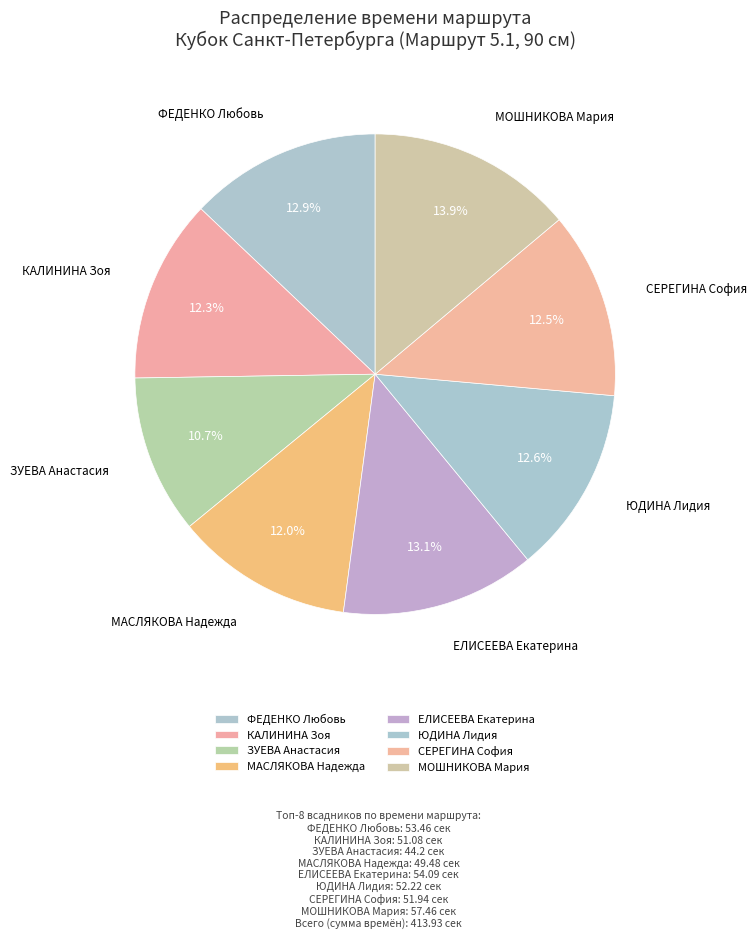

How much of the chart is everything except КАЛИНИНА Зоя?

87.7%